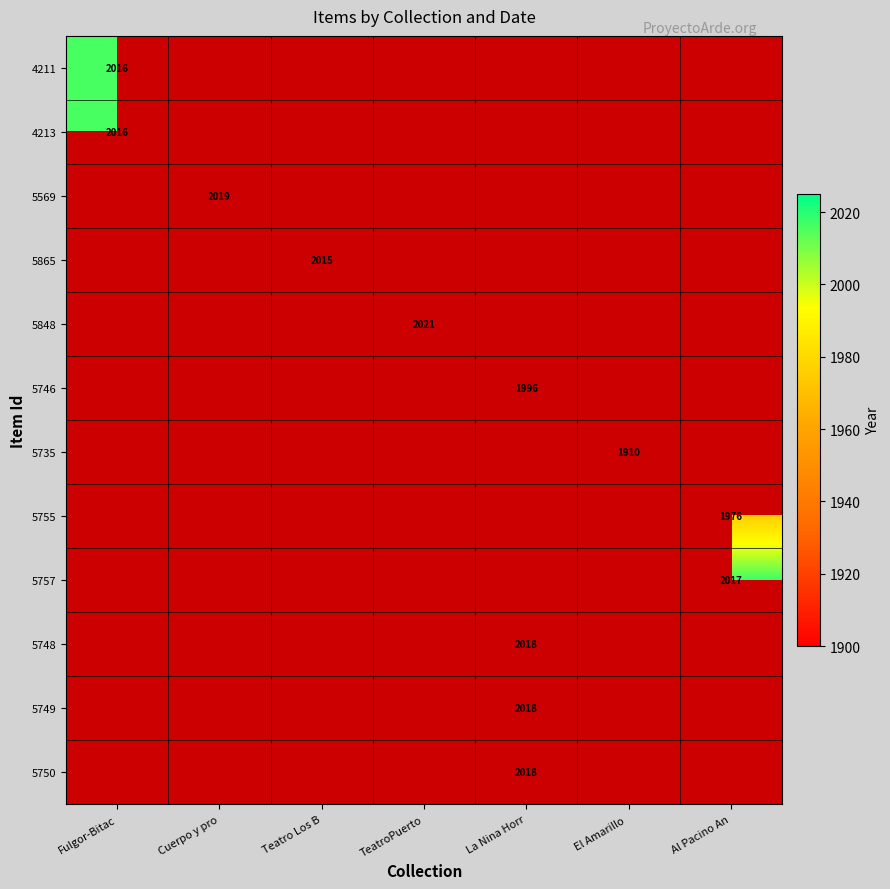

The 5865 series shows 2736 at Teatro Los B. True or false?

False